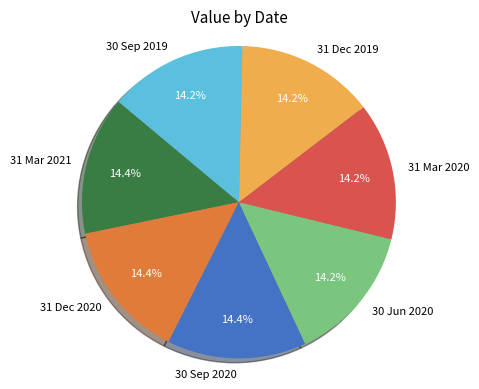

Is there any slice that represents more than half of the pie?

No